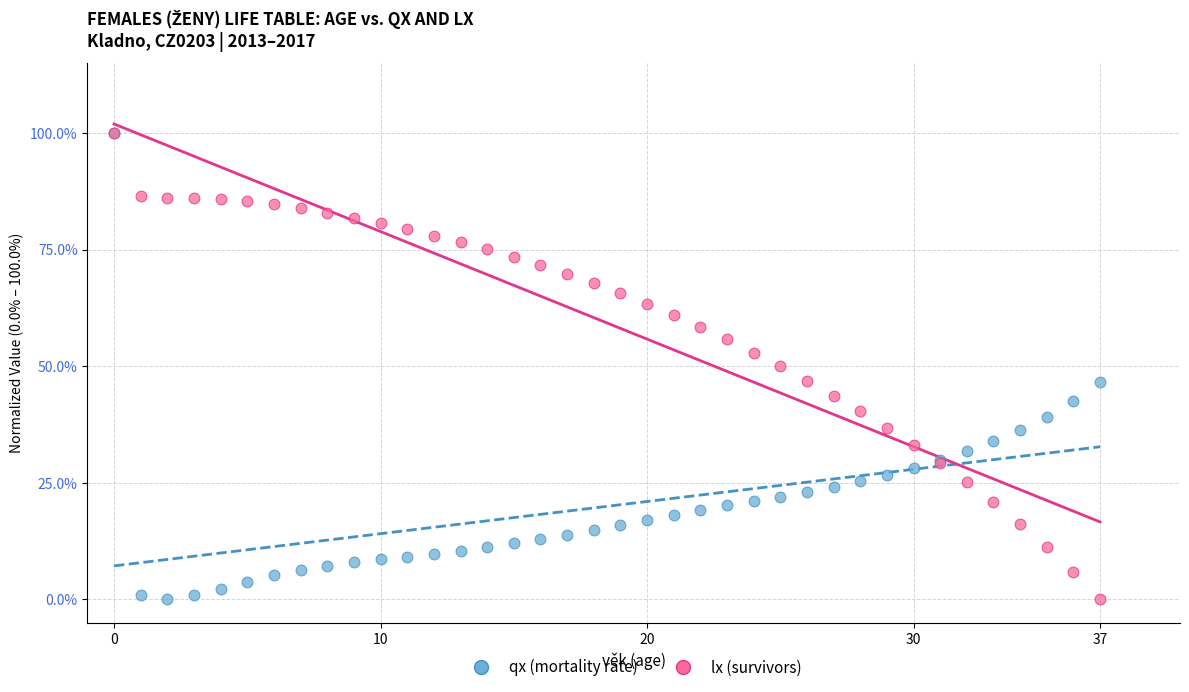

What are all the series names shown in the legend?

qx (mortality rate), lx (survivors)